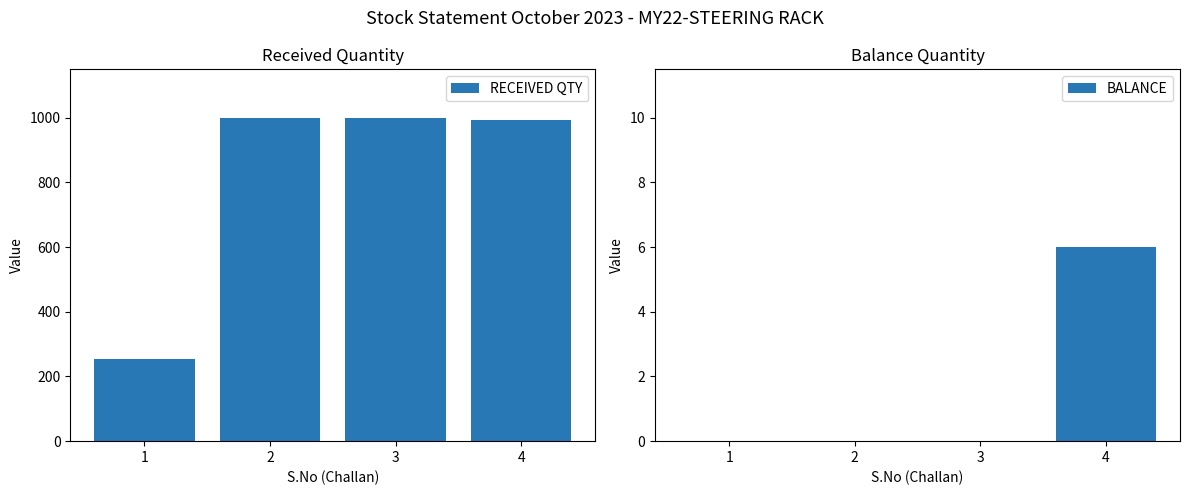

Which series has the largest total across all categories?

RECEIVED QTY